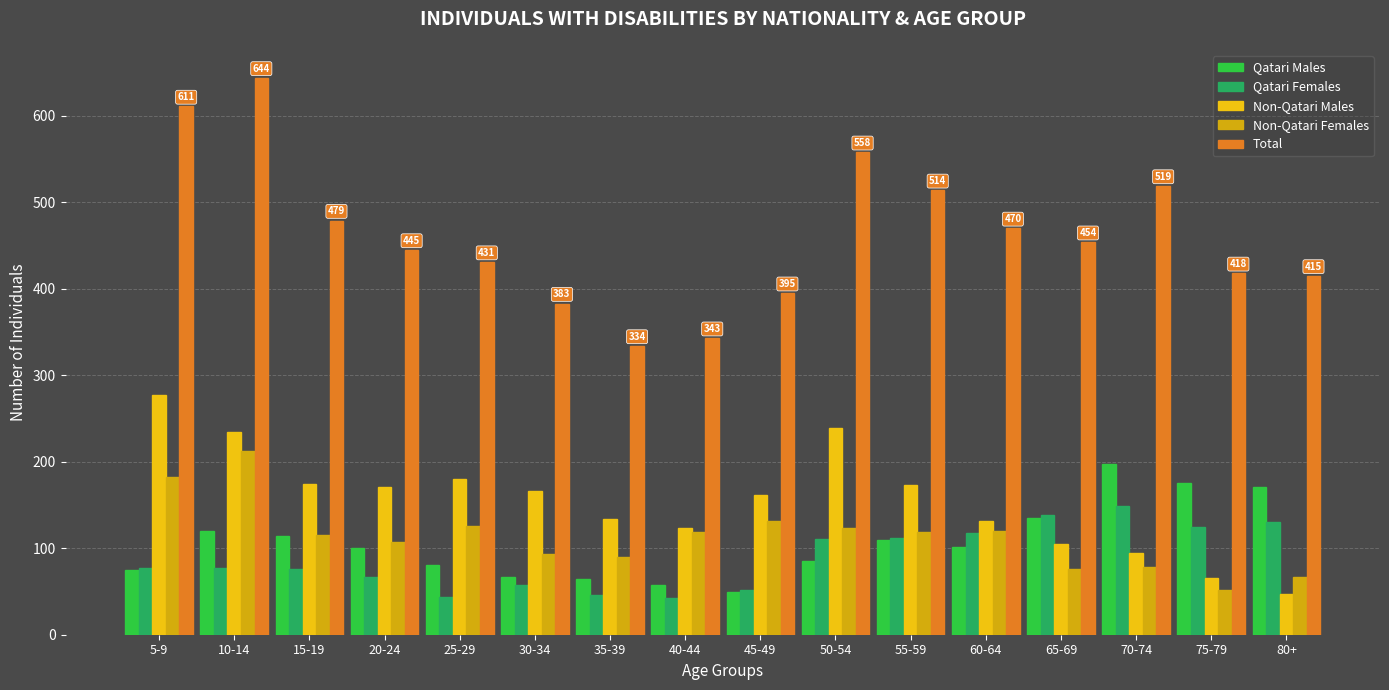

Rank the series at 5-9 from lowest to highest value.

Qatari Males, Qatari Females, Non-Qatari Females, Non-Qatari Males, Total